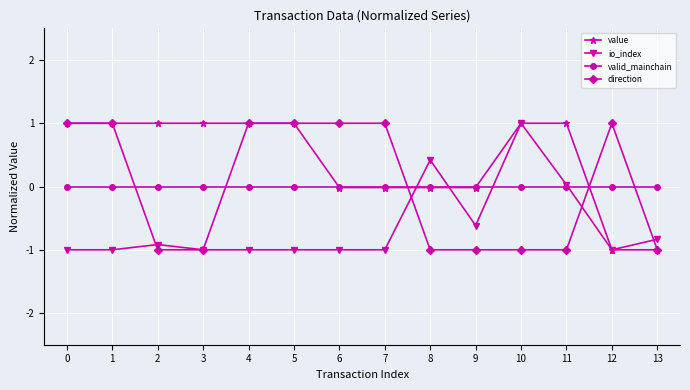

What is the total value across all series at 13?

-2.8